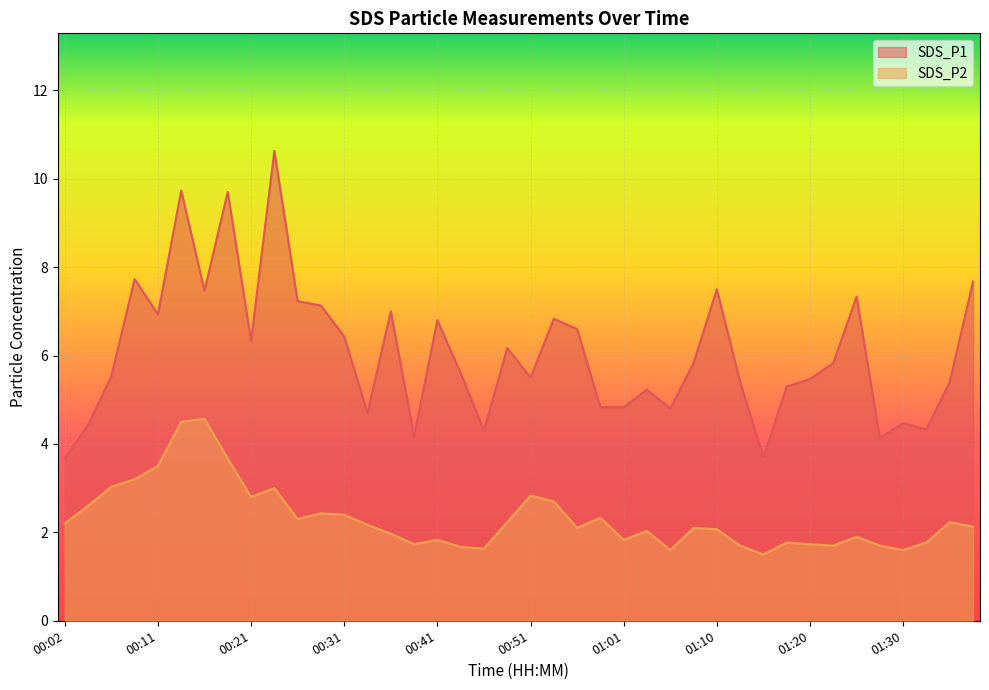

Does the chart display data point markers on the line(s)?

No